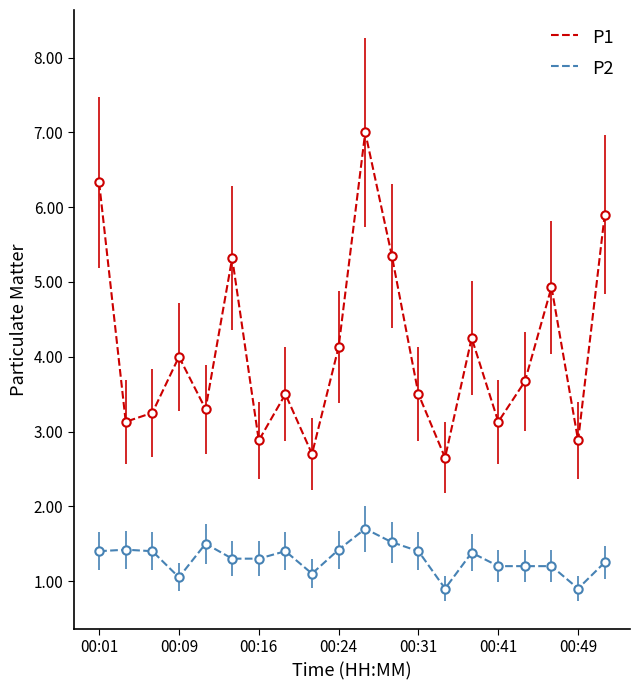

Rank the series by their maximum value, from lowest to highest.

P2, P1